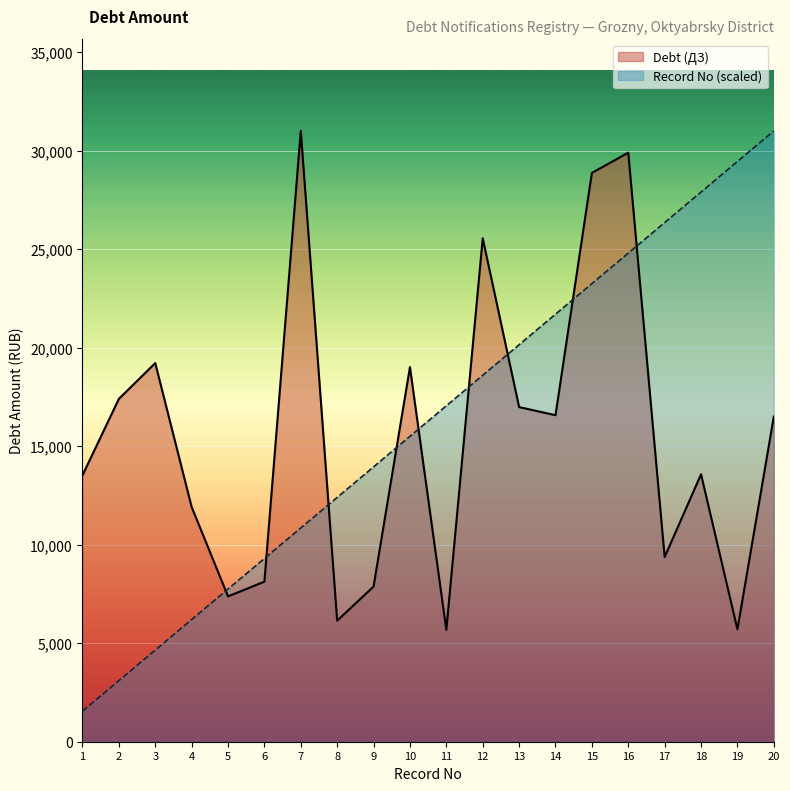

Which series has the largest total across all categories?

Record No (scaled)